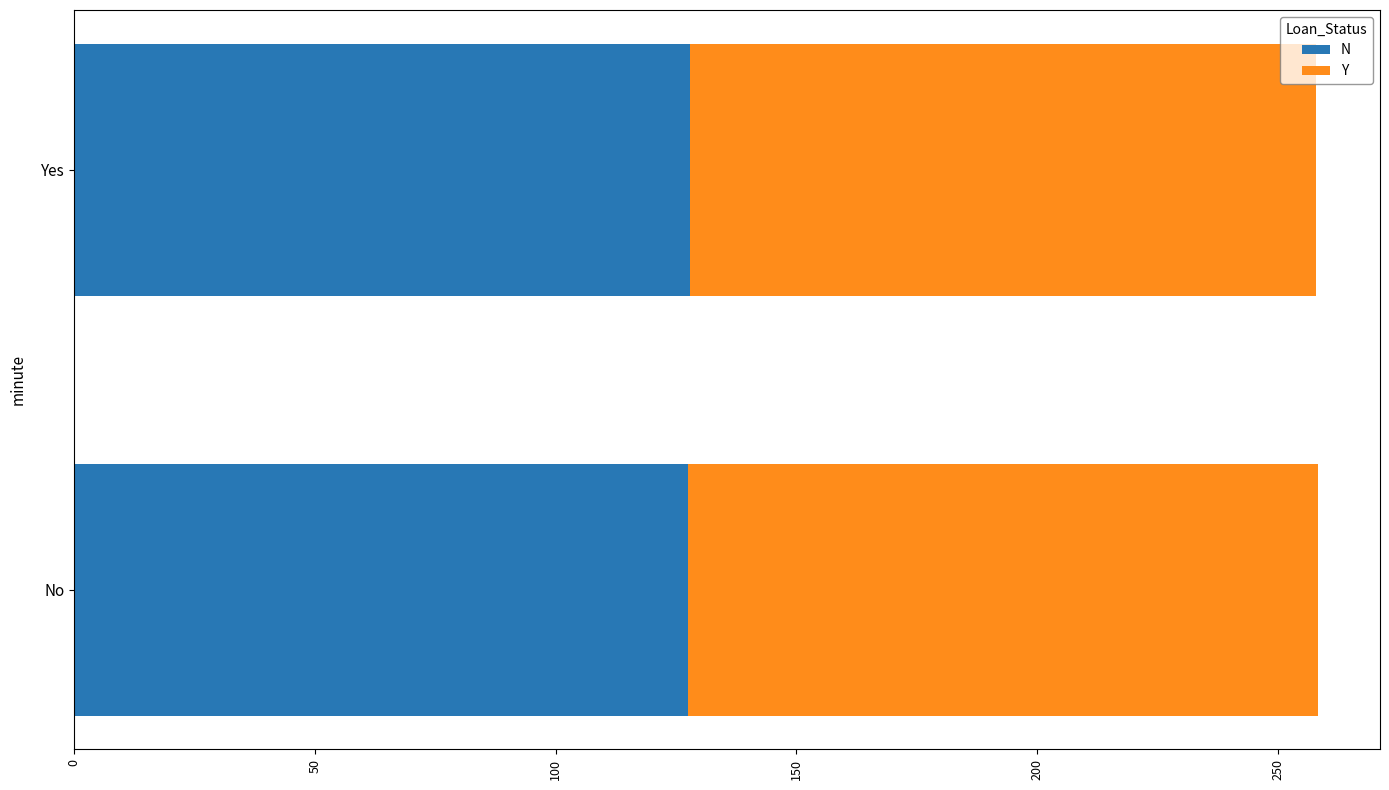

True or false: N has a value of 26.9 at No.

False